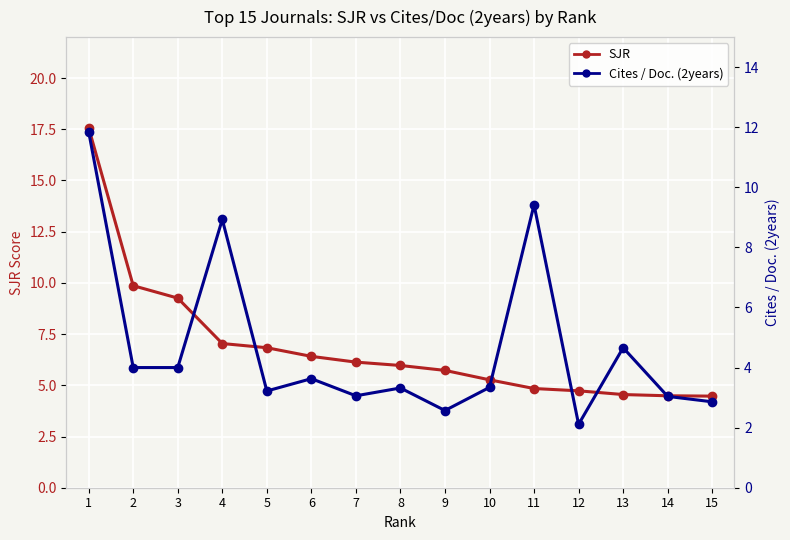

List the series in order of their peak value, lowest first.

Cites / Doc. (2years), SJR